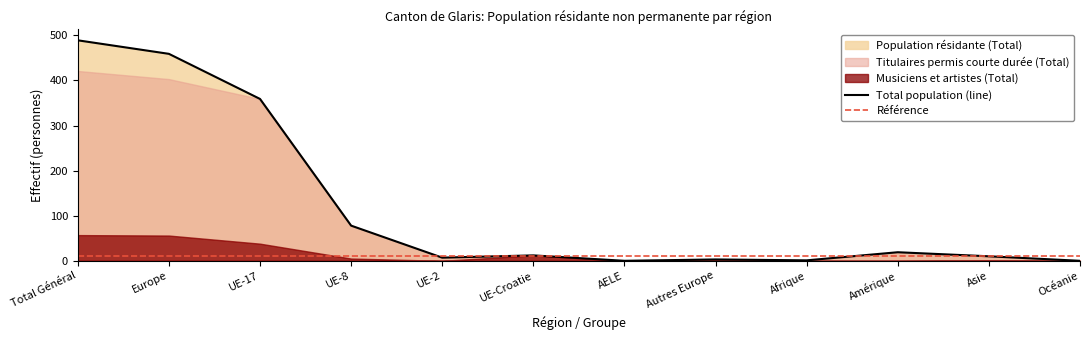

The value of Total population (line) at Europe is 736. True or false?

False